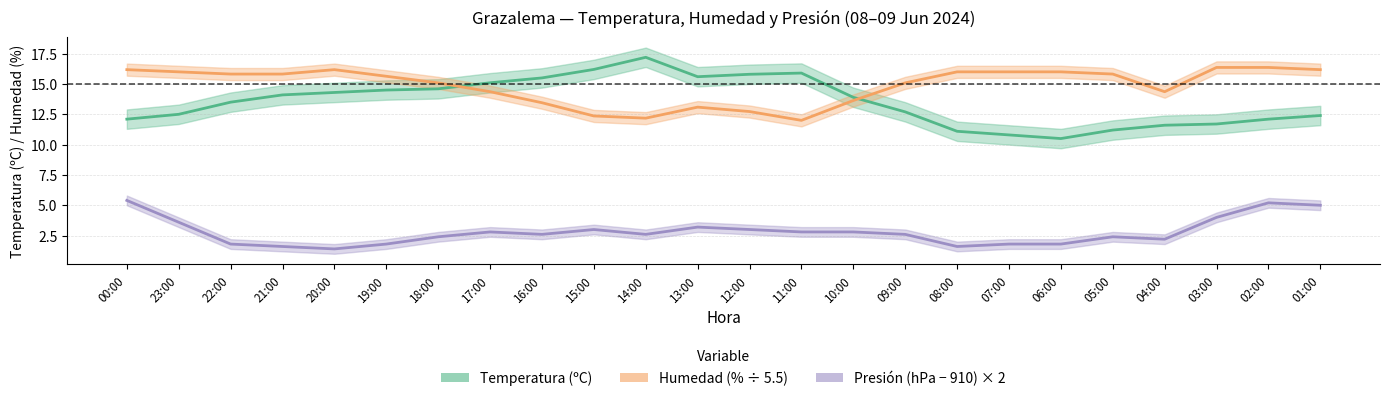

In Temperatura (ºC), how many points are higher than both neighbors (excluding endpoints)?

2